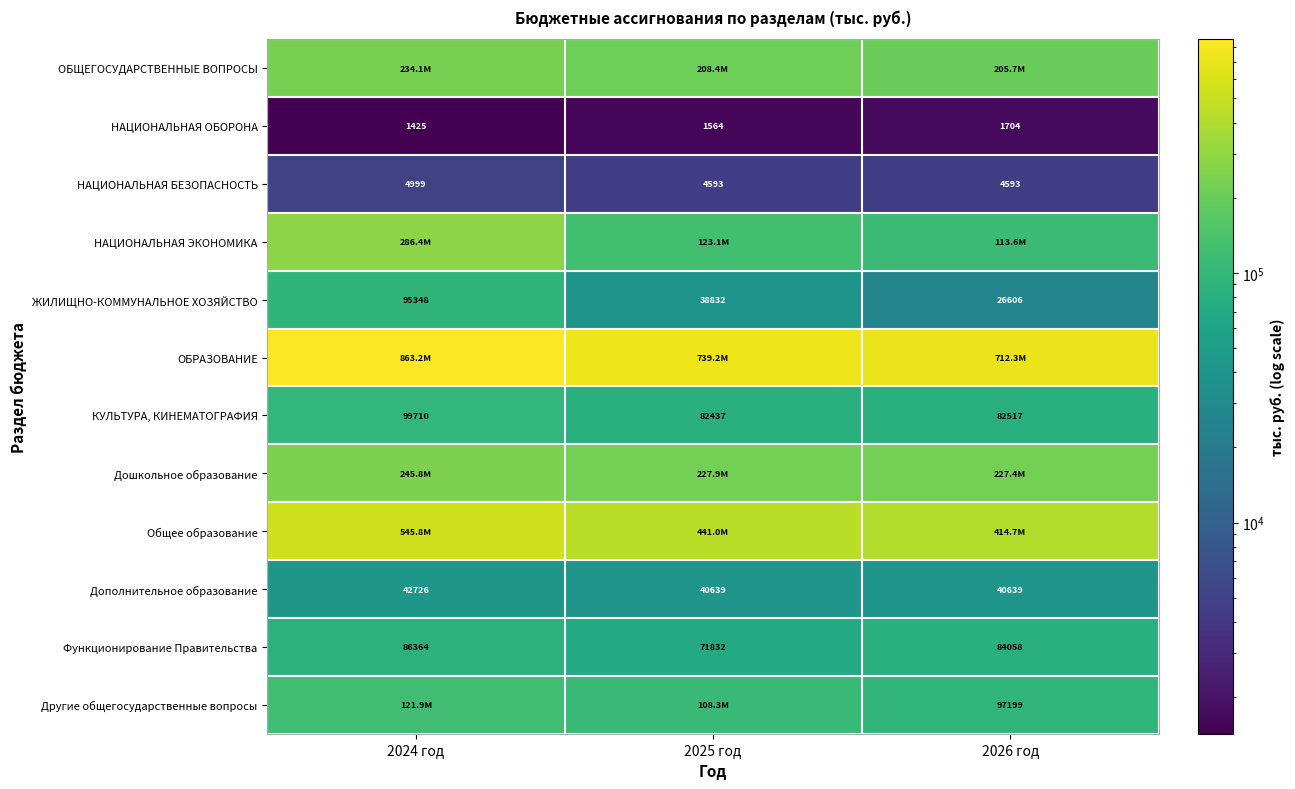

Where does the ОБЩЕГОСУДАРСТВЕННЫЕ ВОПРОСЫ series first go above 208427?

2024 год